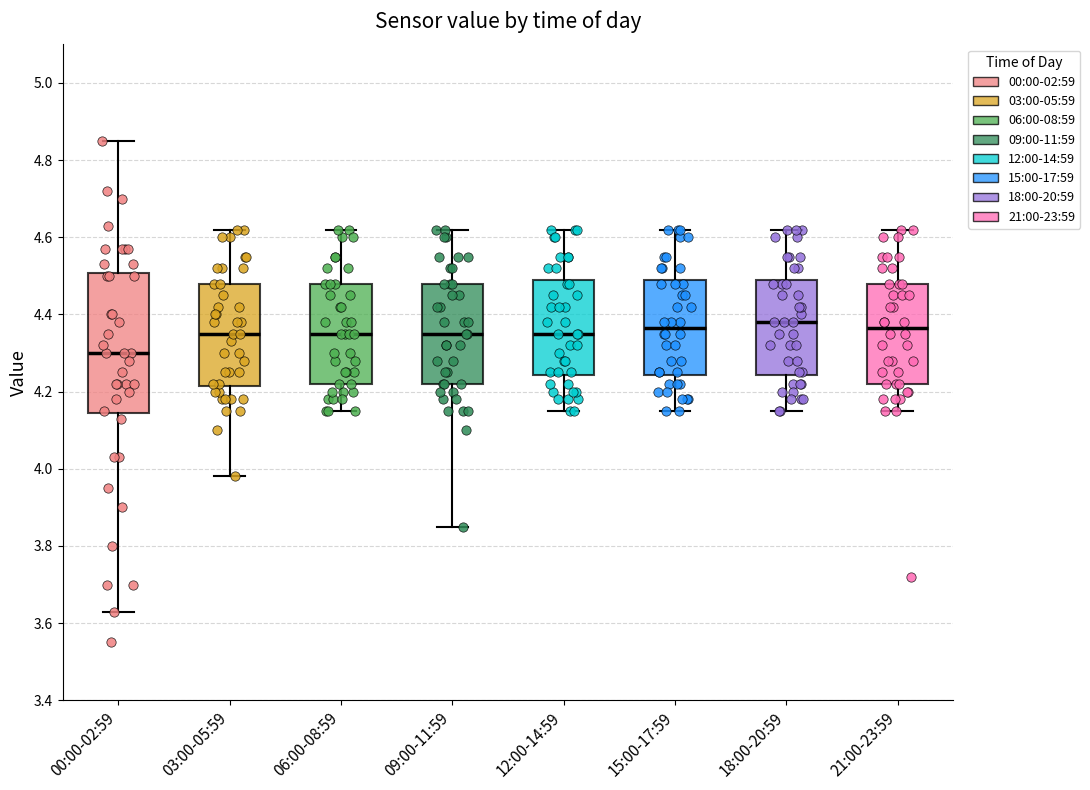

Reading left to right, transcribe this box plot: for each box, give where its median line is, the range the box spans, and where its two whiskers end, as read against the y-axis. The values are not printed on the chart, so give them approximately, as read against the axis.

00:00-02:59: median 4.30, box 4.14 to 4.50, whiskers 3.64 to 4.86
03:00-05:59: median 4.36, box 4.22 to 4.48, whiskers 3.98 to 4.62
06:00-08:59: median 4.36, box 4.22 to 4.48, whiskers 4.16 to 4.62
09:00-11:59: median 4.36, box 4.22 to 4.48, whiskers 3.86 to 4.62
12:00-14:59: median 4.36, box 4.24 to 4.50, whiskers 4.16 to 4.62
15:00-17:59: median 4.36, box 4.24 to 4.50, whiskers 4.16 to 4.62
18:00-20:59: median 4.38, box 4.24 to 4.50, whiskers 4.16 to 4.62
21:00-23:59: median 4.36, box 4.22 to 4.48, whiskers 4.16 to 4.62